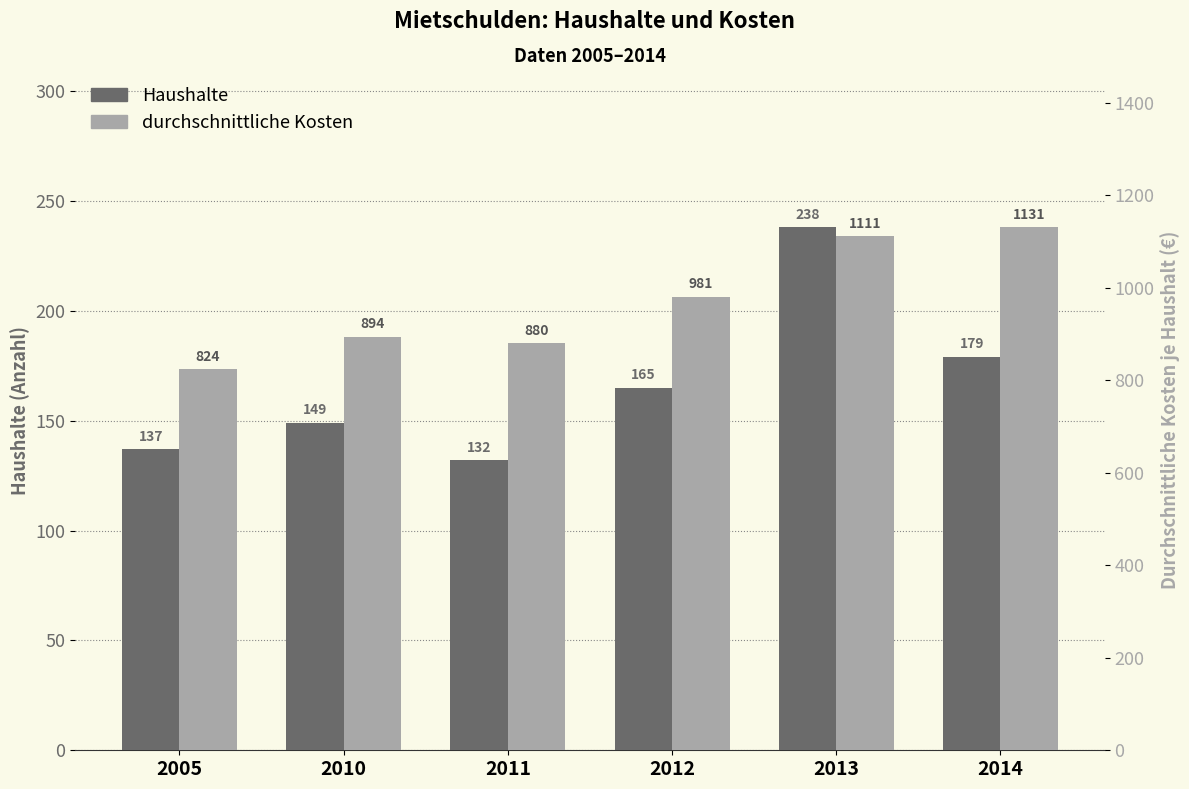

Is it true that Haushalte equals 137 at 2005?

True